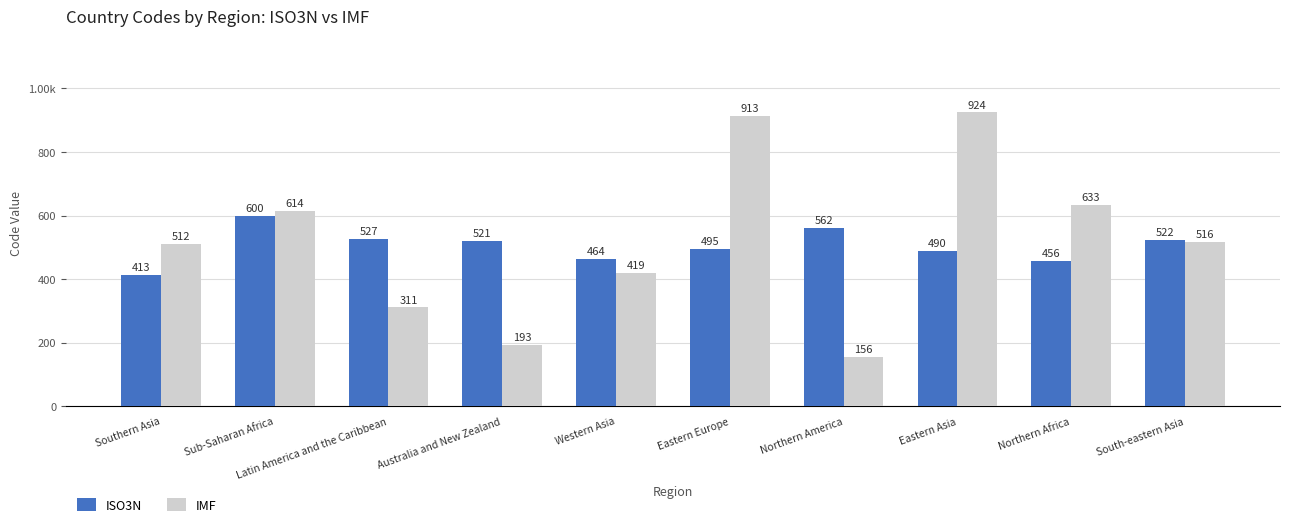

Are the bars horizontal?

No